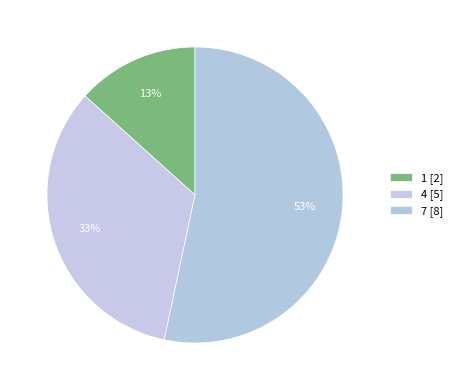

Rank the categories by value from highest to lowest.

7, 4, 1